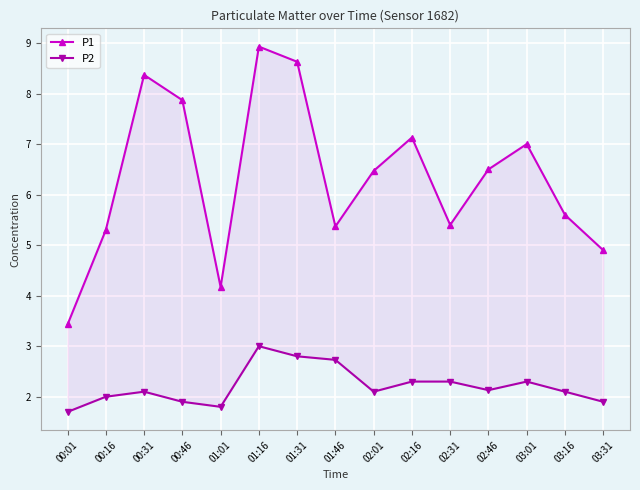

Which series has the largest range (max minus min)?

P1